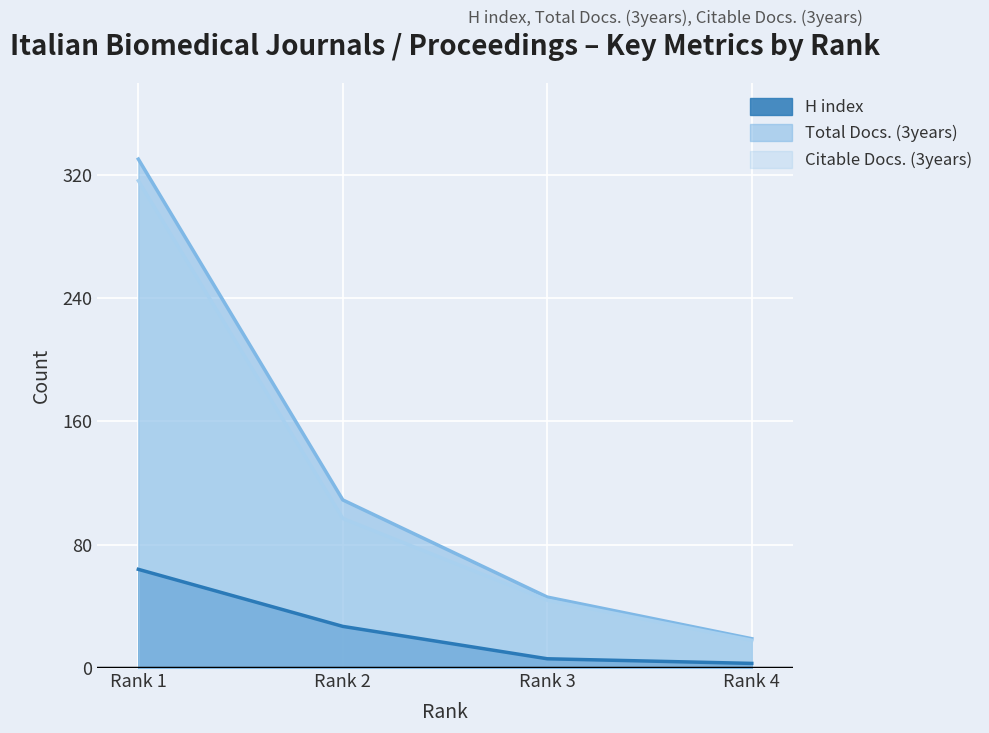

What is the average value of the H index series?

25